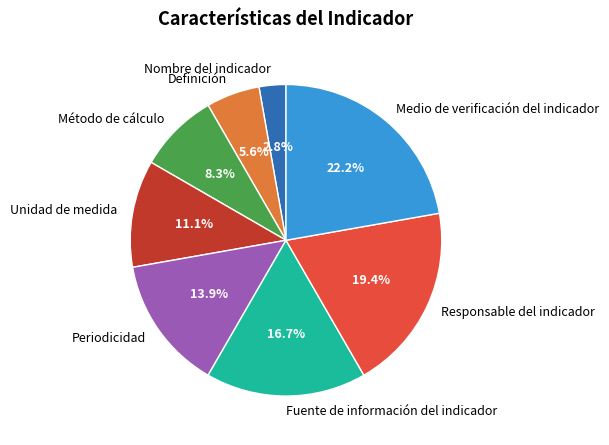

Is there a majority slice in this chart?

No